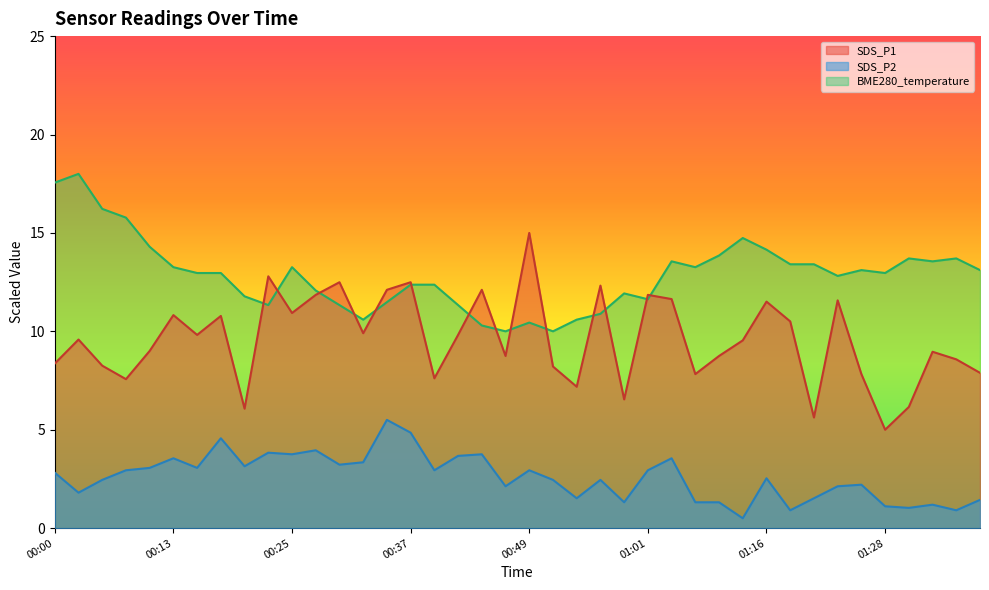

At how many categories does at least one series exceed 6?

40